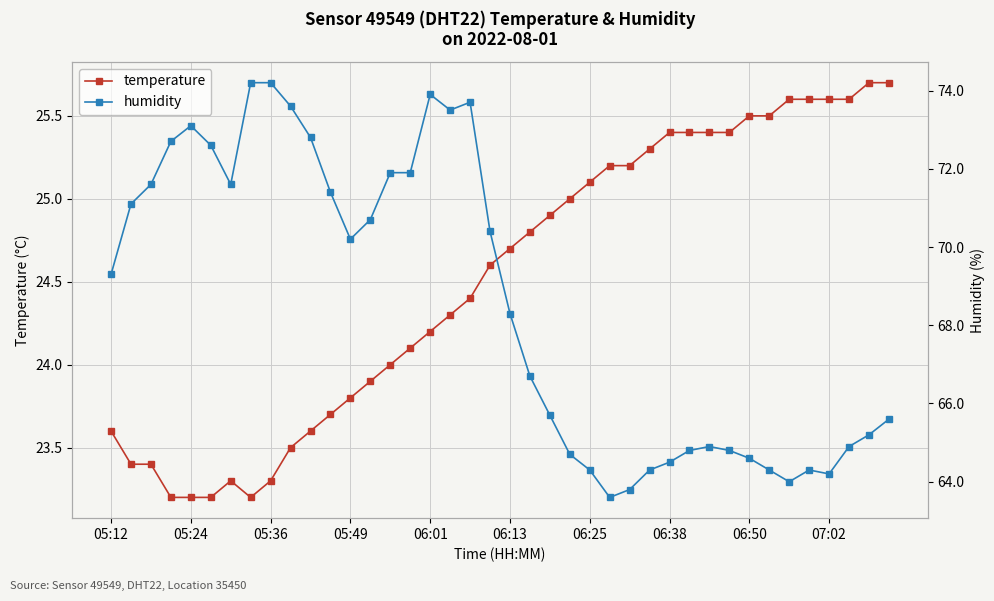

What is the highest value of the temperature series?

25.7